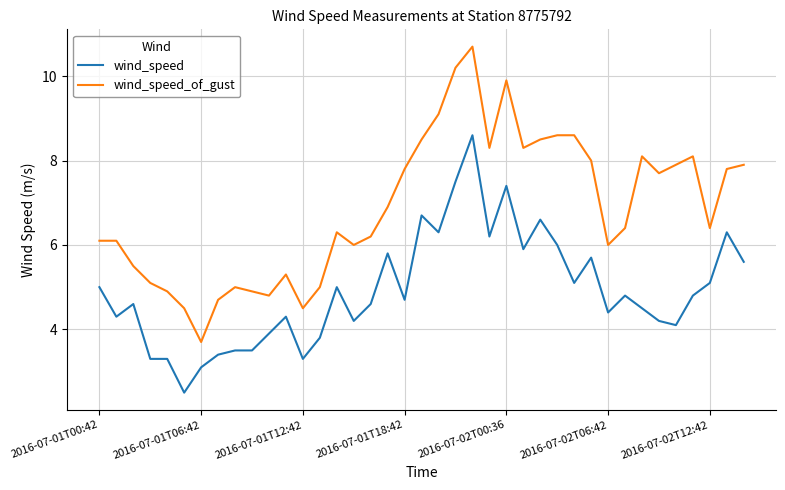

Which series has the largest range (max minus min)?

wind_speed_of_gust